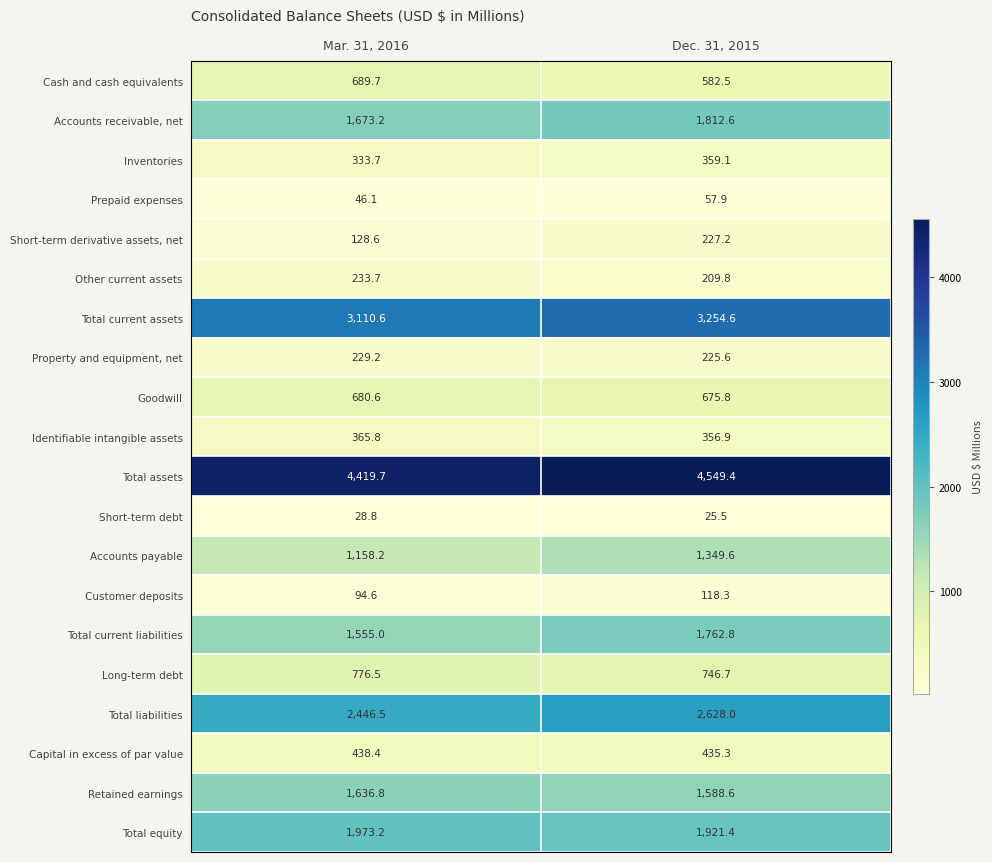

What is the sum of the Total liabilities values at Dec. 31, 2015 and Mar. 31, 2016?

5074.5